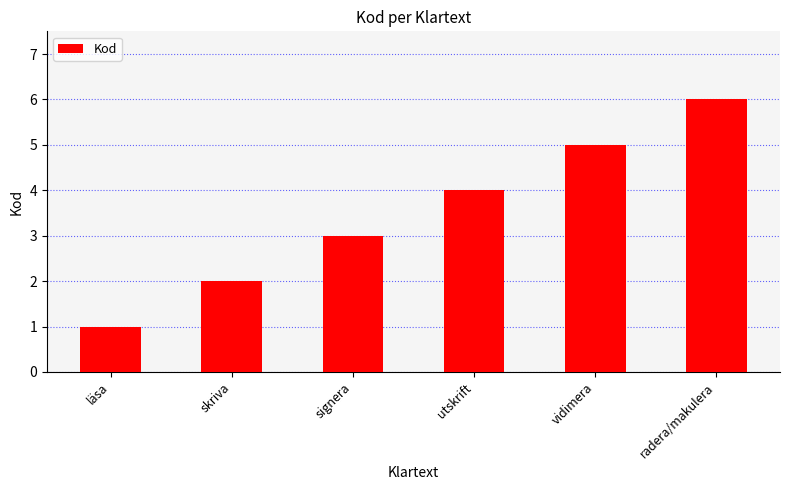

Approximately how many times larger is the value at utskrift compared to skriva?

2.0